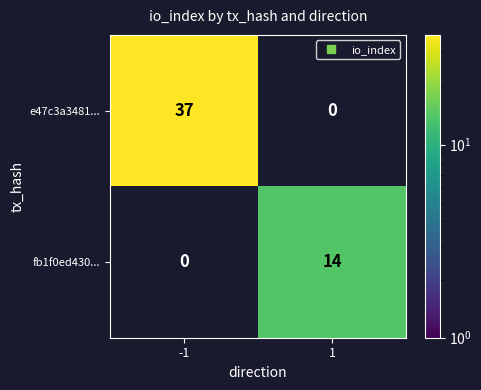

At how many categories does at least one series exceed 33?

1